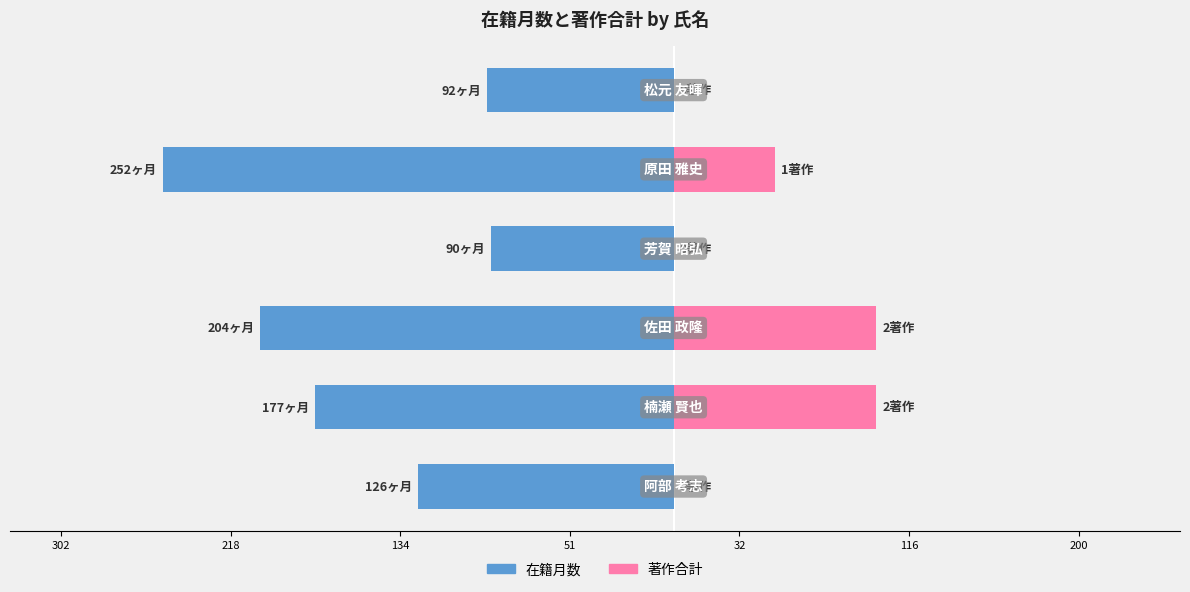

Which series has the largest range (max minus min)?

在籍月数